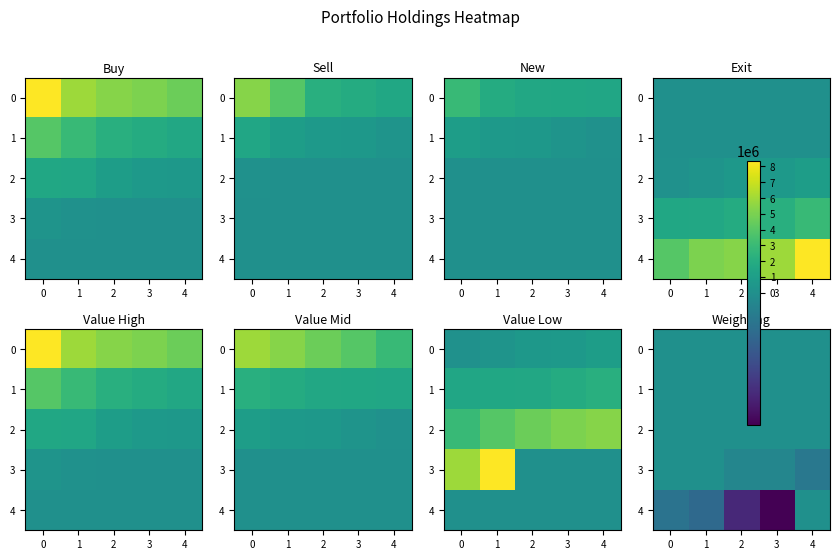

What is the average value of the 4 series?

-3.1